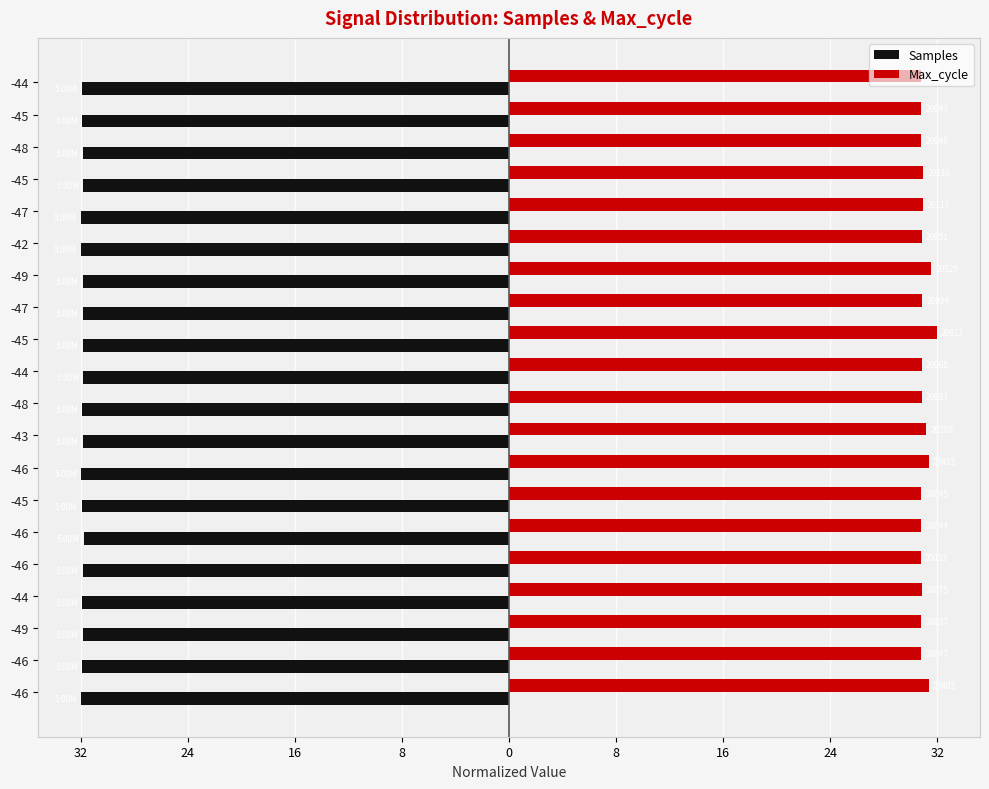

Which series has the largest total across all categories?

Max_cycle